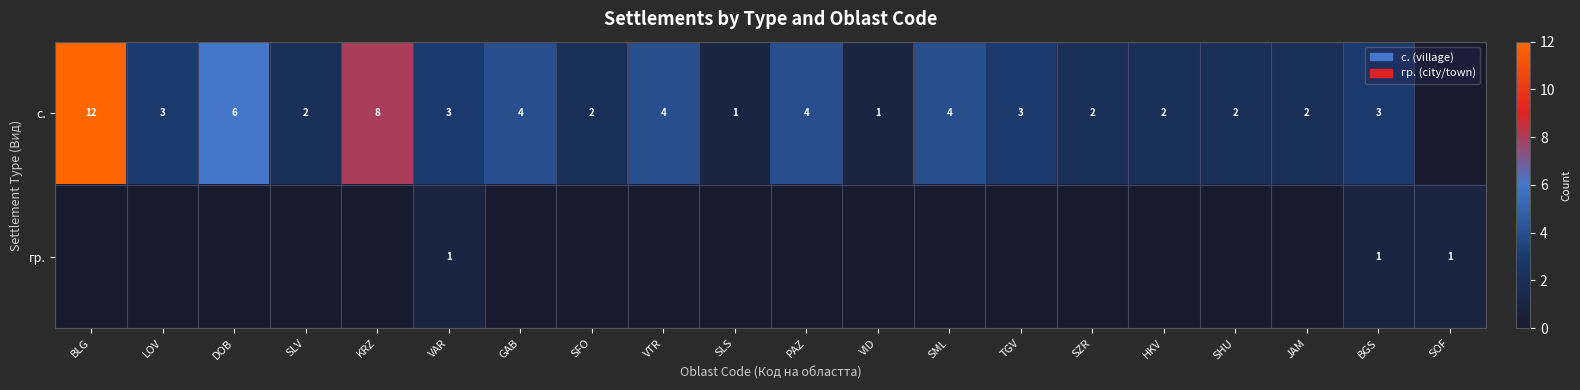

The value of с. at JAM is 2. True or false?

True